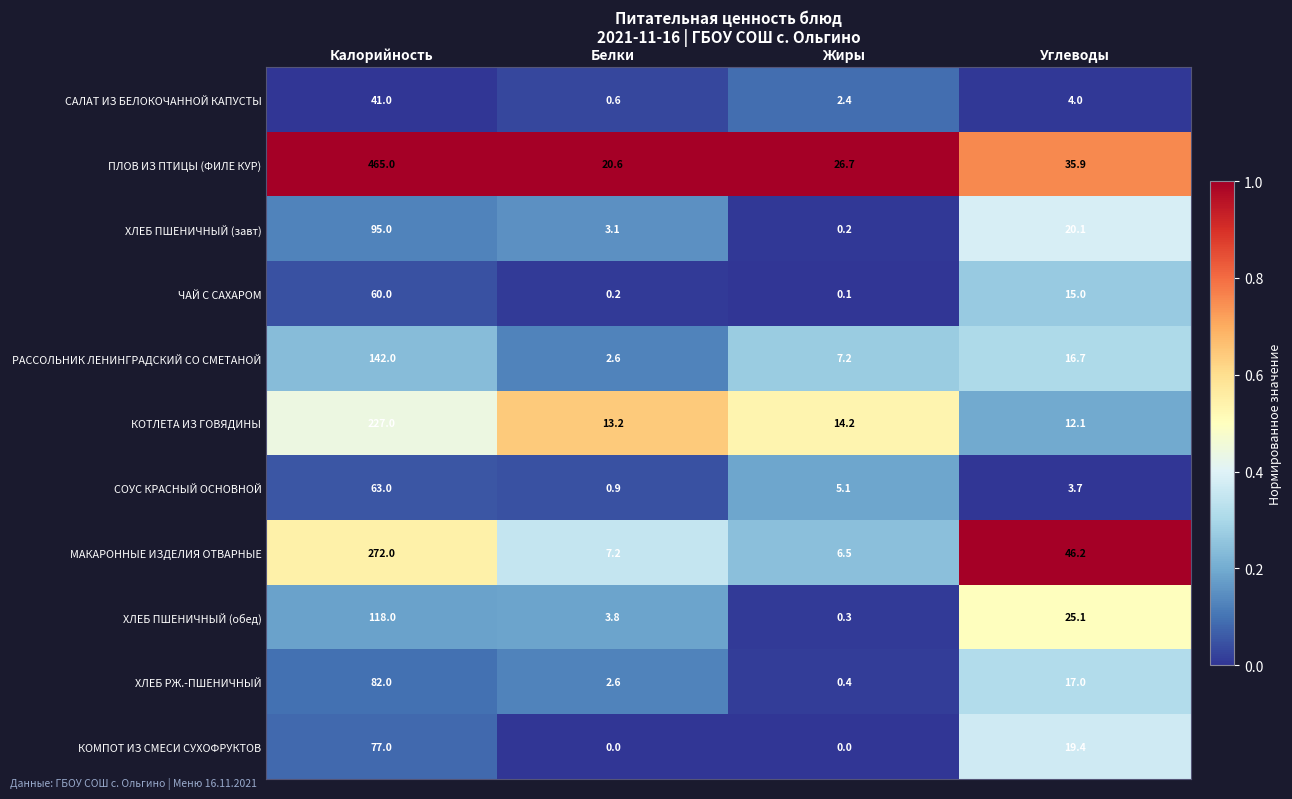

Which series has the widest spread of values?

ПЛОВ ИЗ ПТИЦЫ (ФИЛЕ КУР)